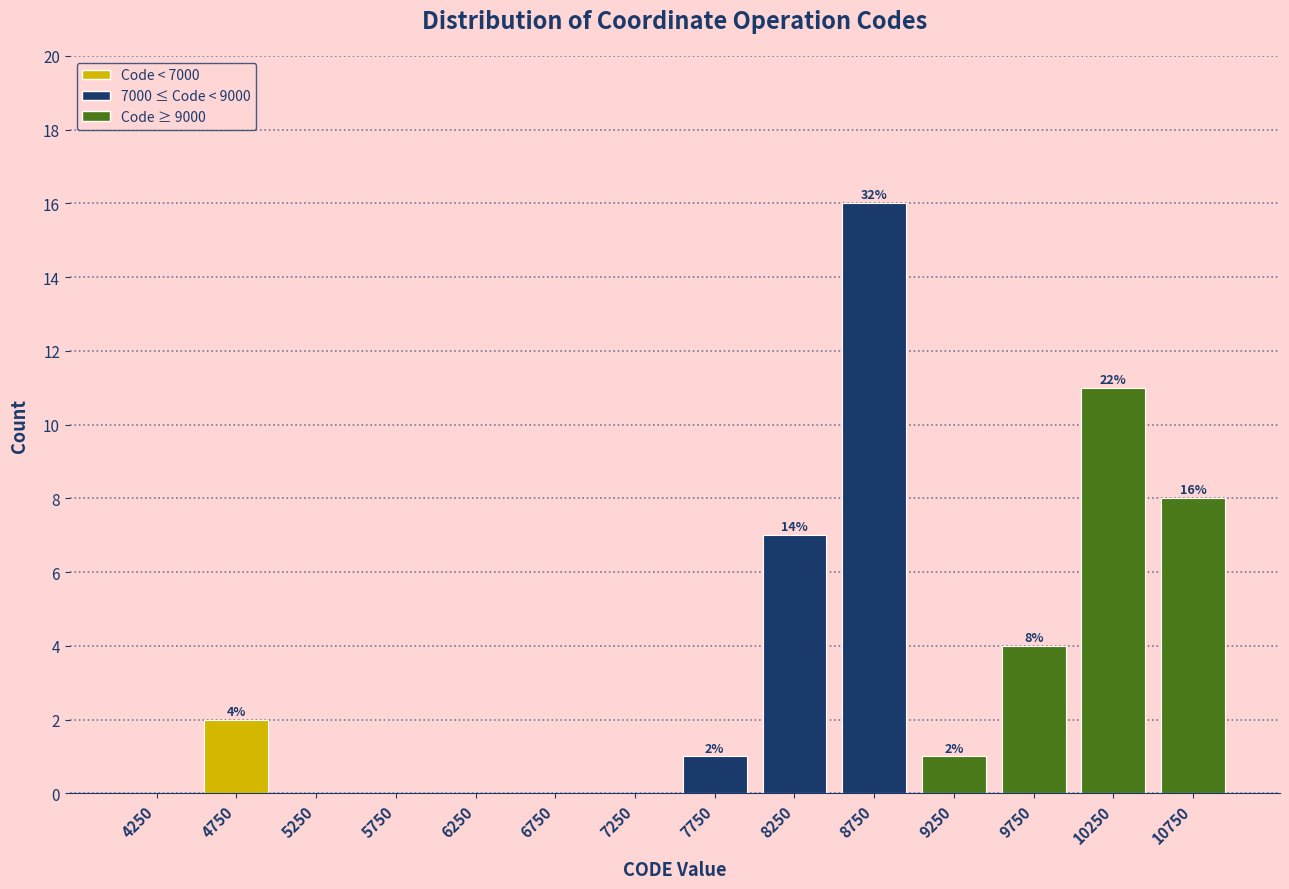

Which range on the x-axis has the tallest bar?

8500 to 9000